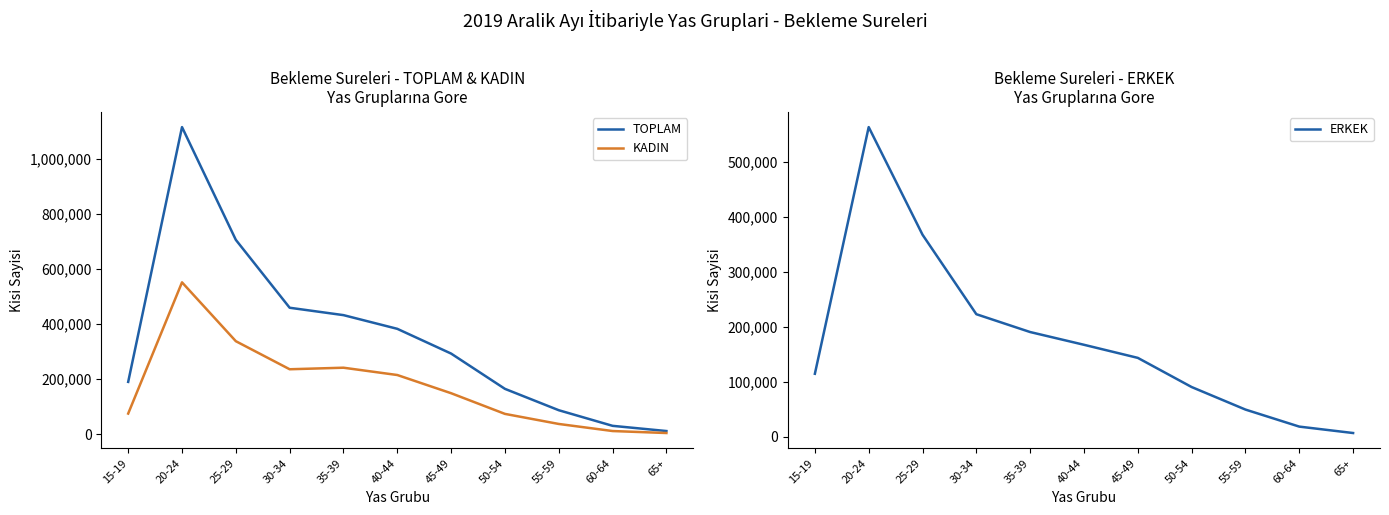

At which label does TOPLAM first exceed 292862?

20-24